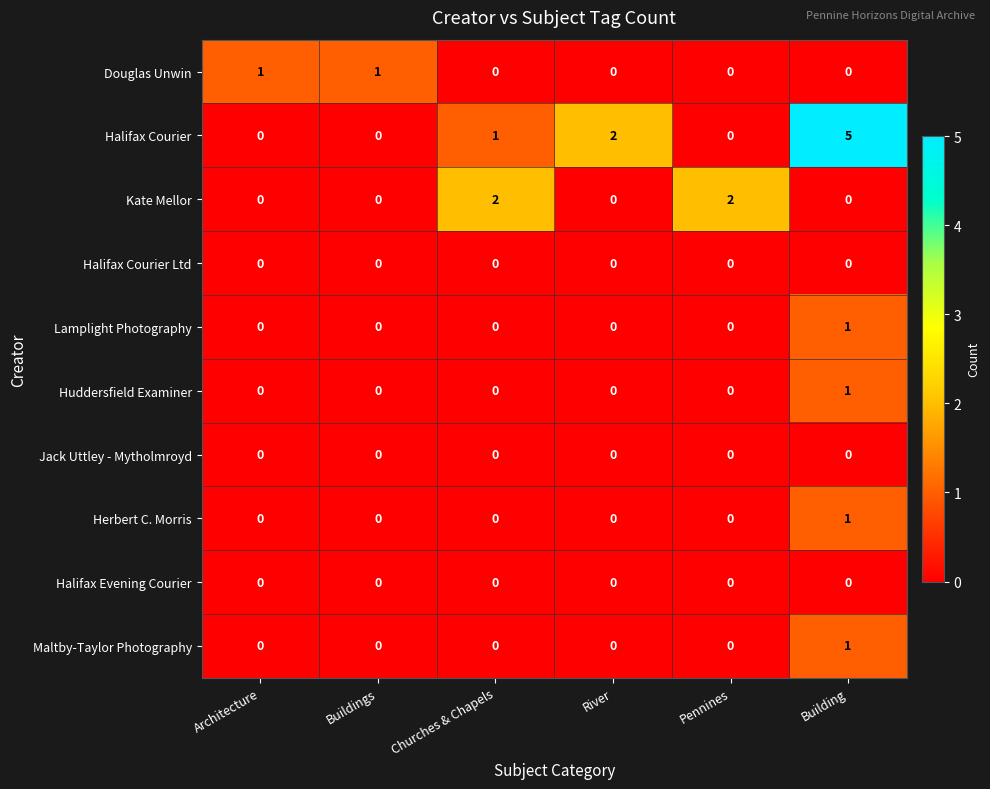

Count the Maltby-Taylor Photography values in the range 0 to 1.

6